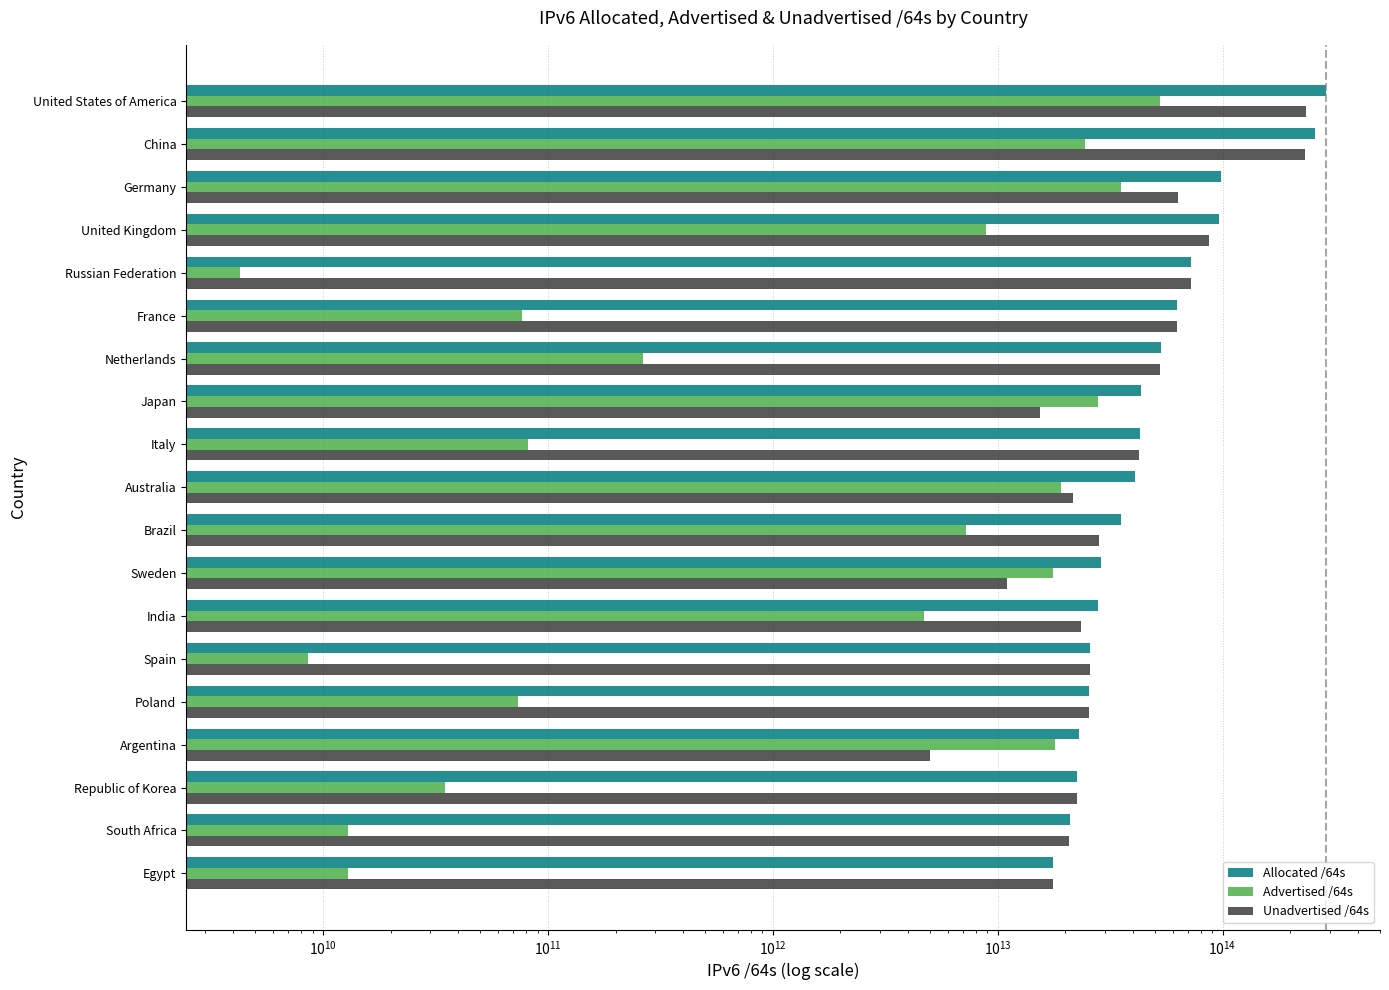

Which series has the largest range (max minus min)?

Allocated /64s